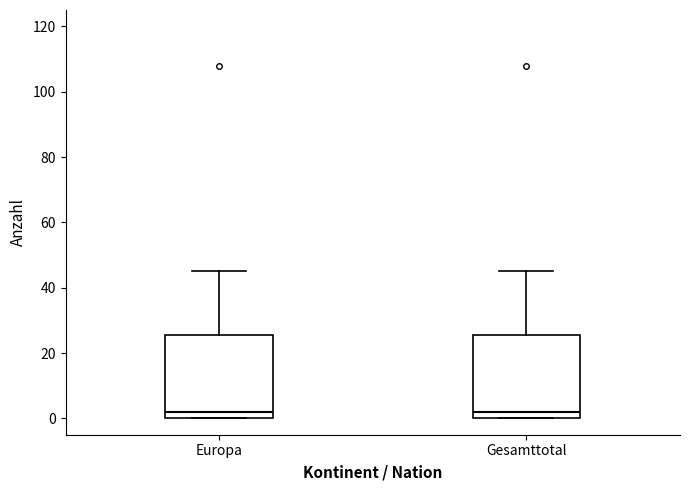

Reading left to right, transcribe this box plot: for each box, give where its median line is, the range the box spans, and where its two whiskers end, as read against the y-axis. The values are not printed on the chart, so give them approximately, as read against the axis.

Europa: median 2, box 0 to 26, whiskers 0 to 46
Gesamttotal: median 2, box 0 to 26, whiskers 0 to 46